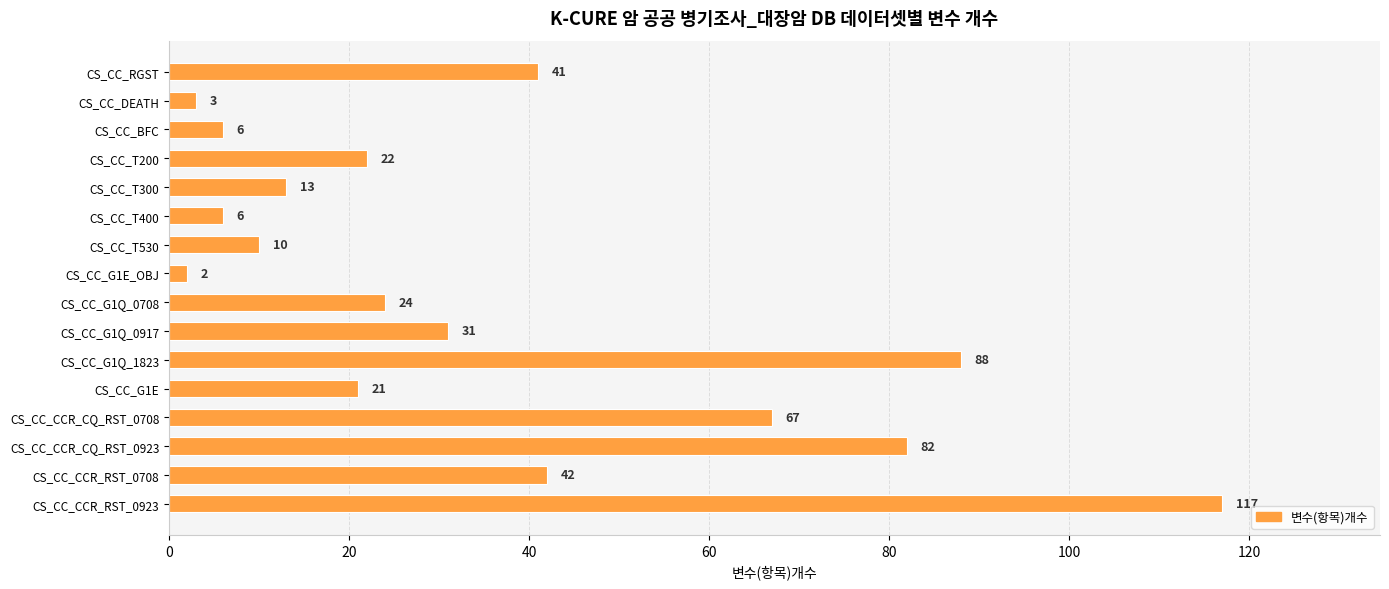

Where is the data nearest to the value 59?

CS_CC_CCR_CQ_RST_0708